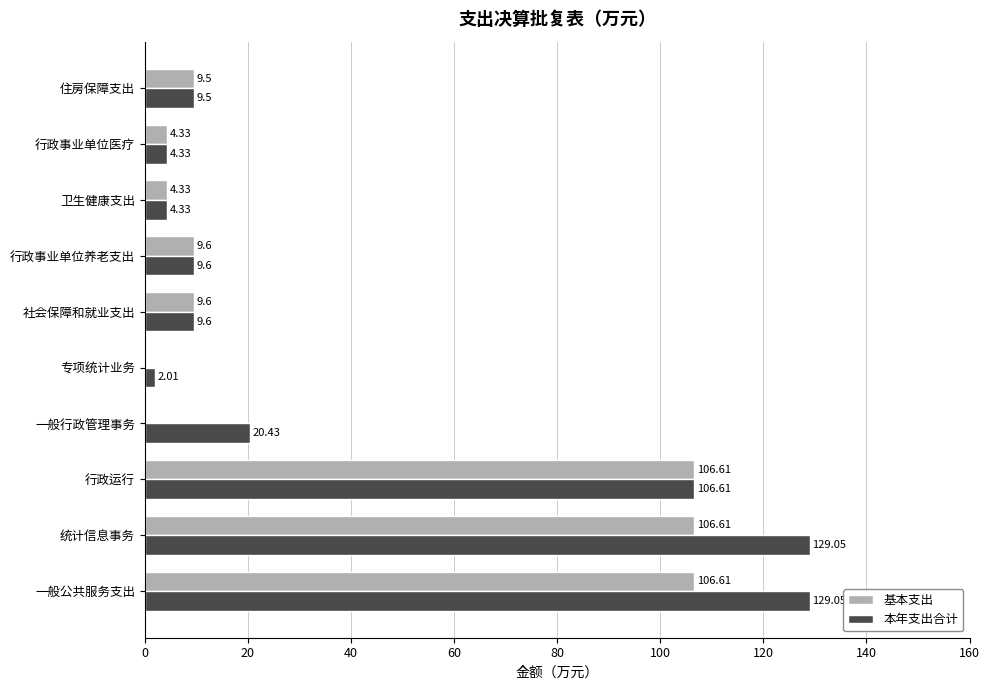

What is the sum of all 基本支出 values?

357.2